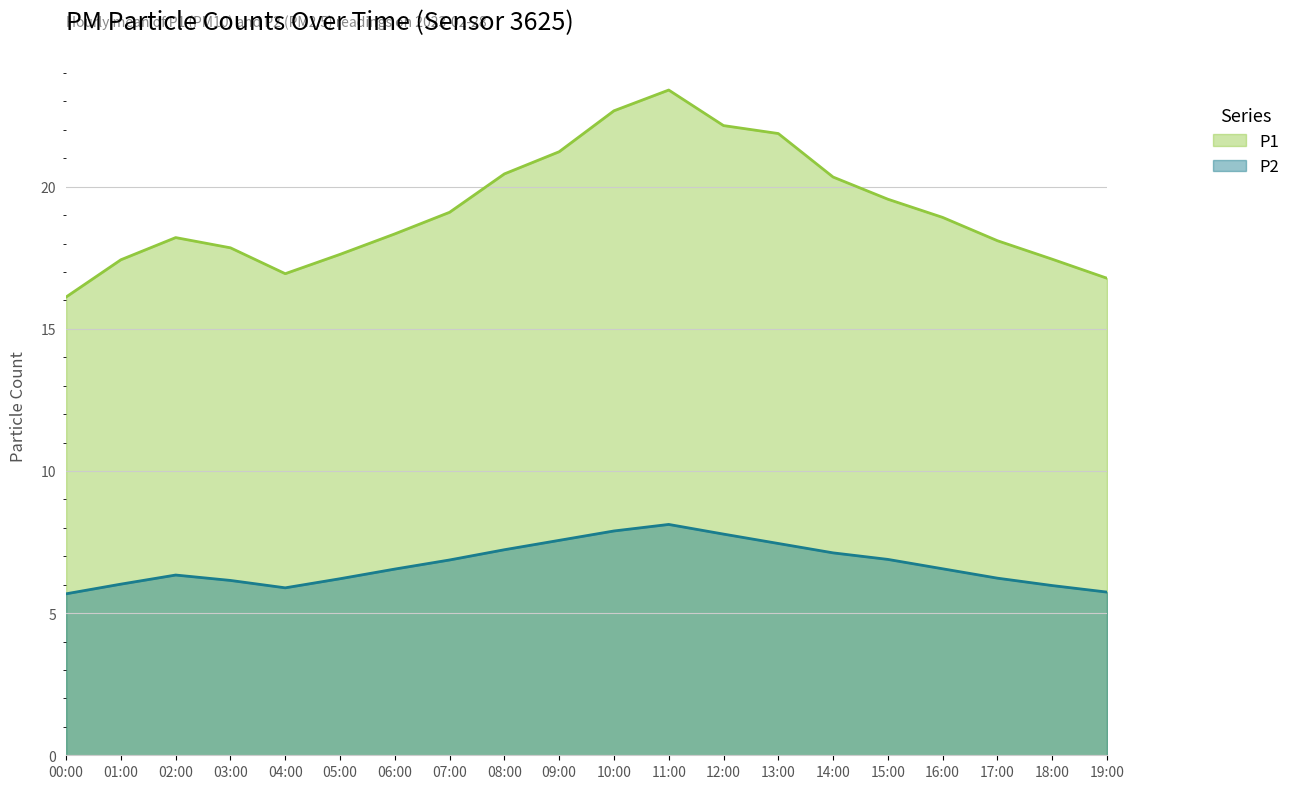

Between 01:00 and 16:00, which series saw the biggest shift?

P1